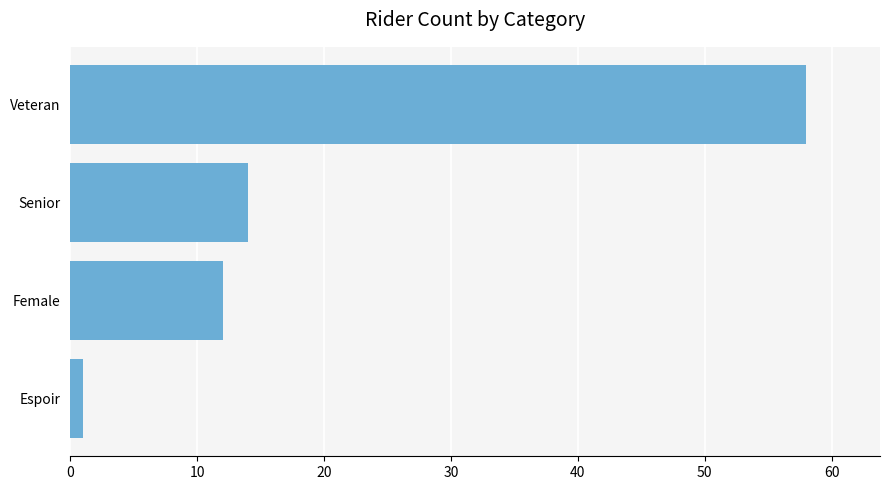

Reading bottom to top, what are all the values shown in this chart?

1	12	14	58